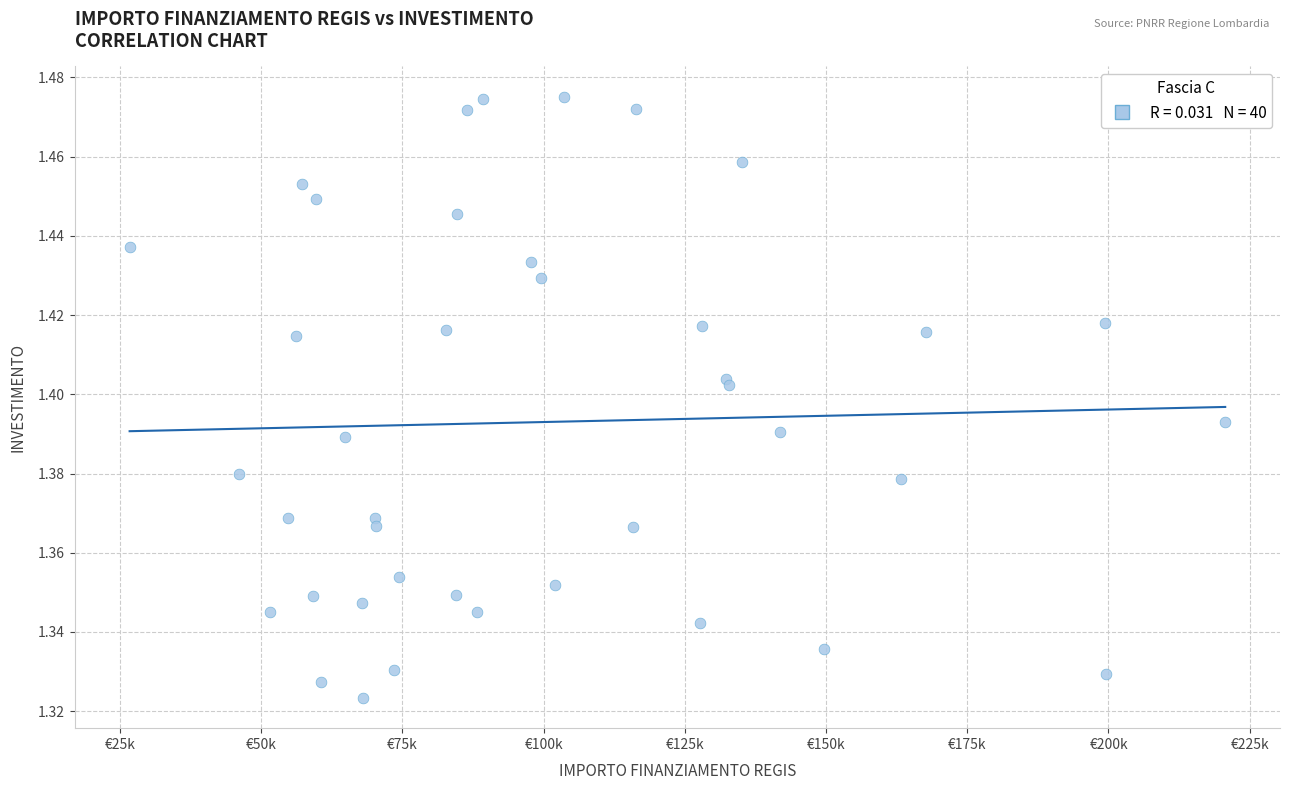

What is the range of X values (max minus min)?

193933.1